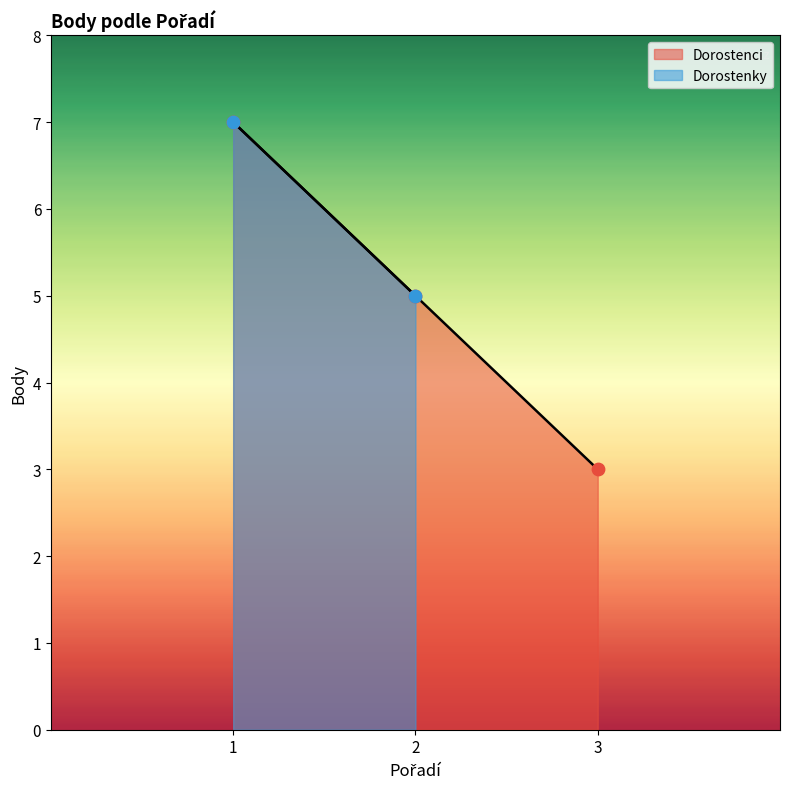

What is the change in value from 2 to 3?

-2